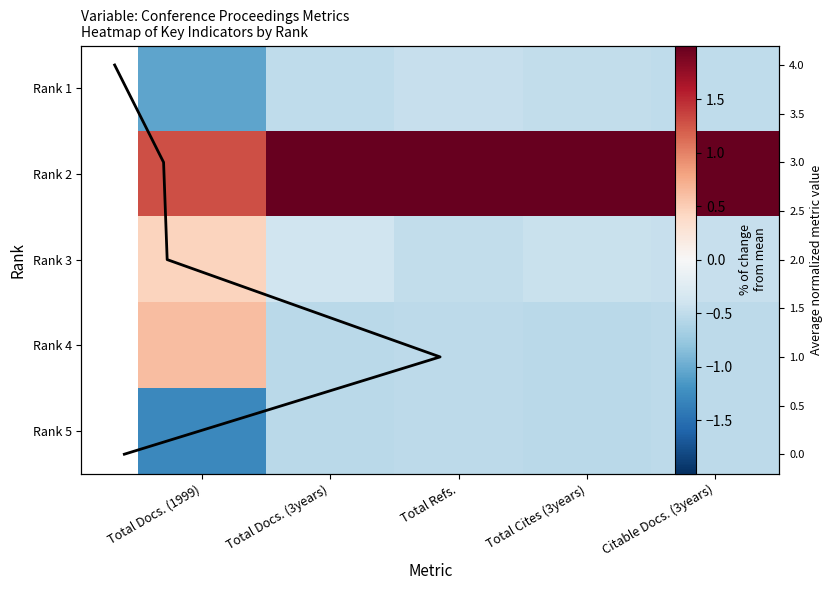

The value of Rank 5 at Total Docs. (3years) is -0.5. True or false?

True